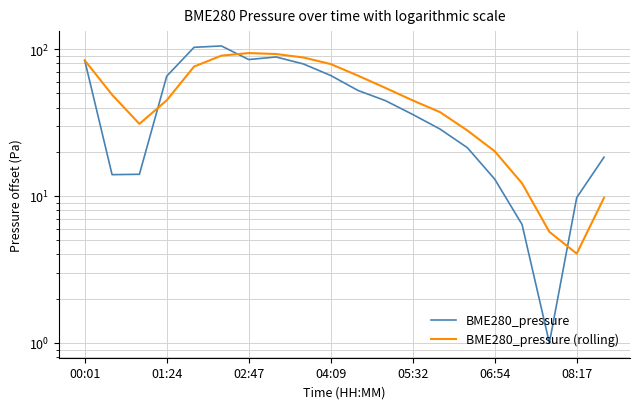

At how many categories does at least one series exceed 23?

15